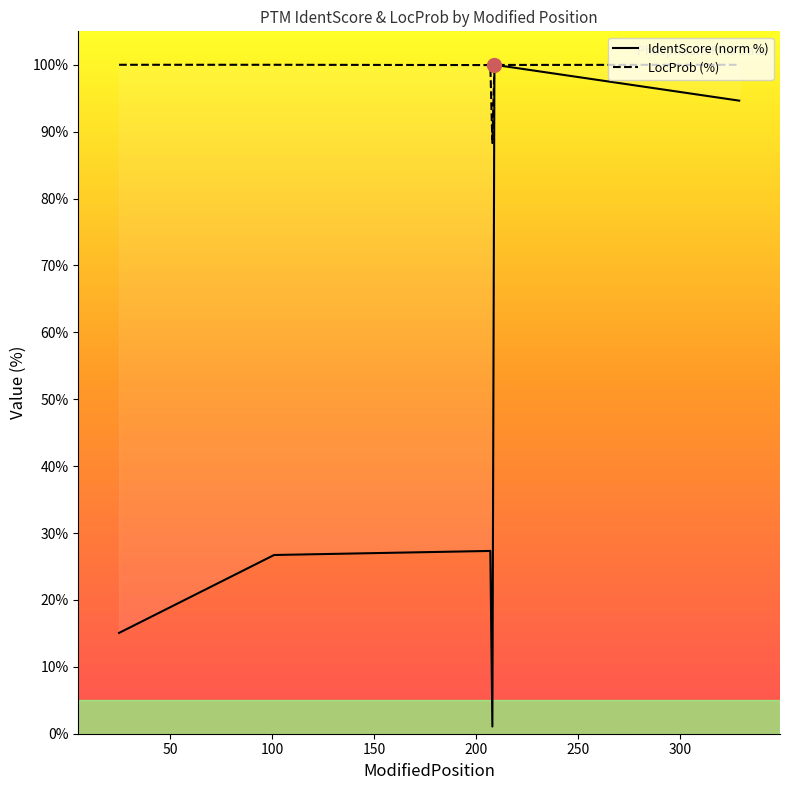

How many interior local valleys does the IdentScore (norm %) series have?

1